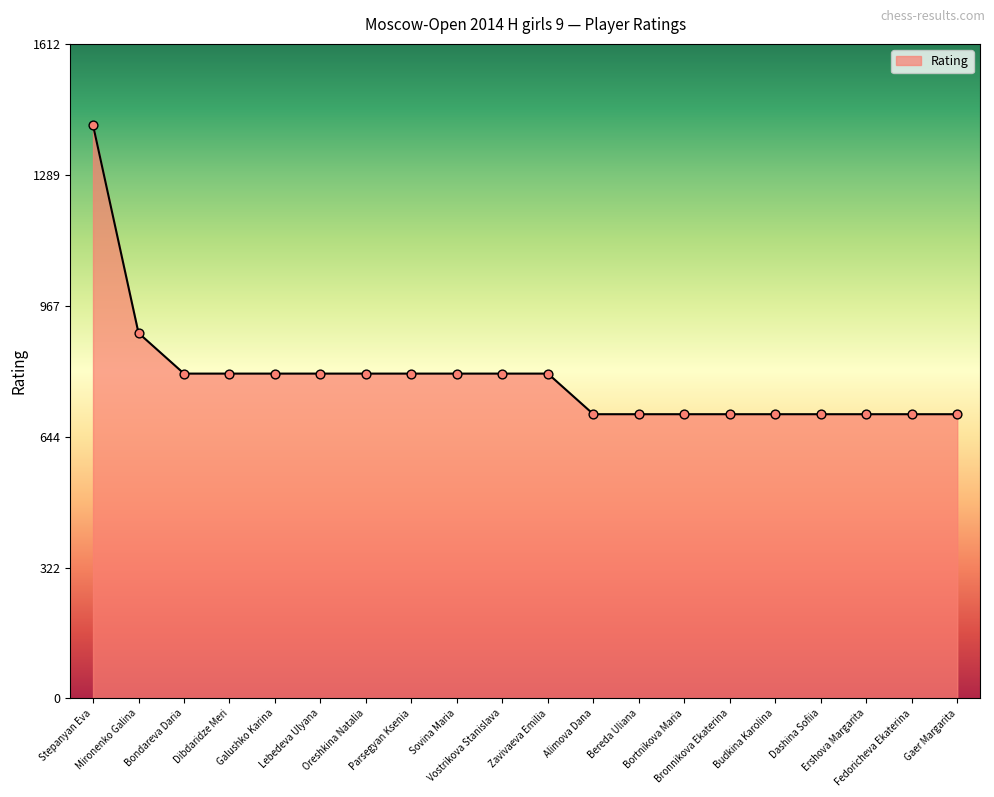

What is the minimum value shown in the chart?

700